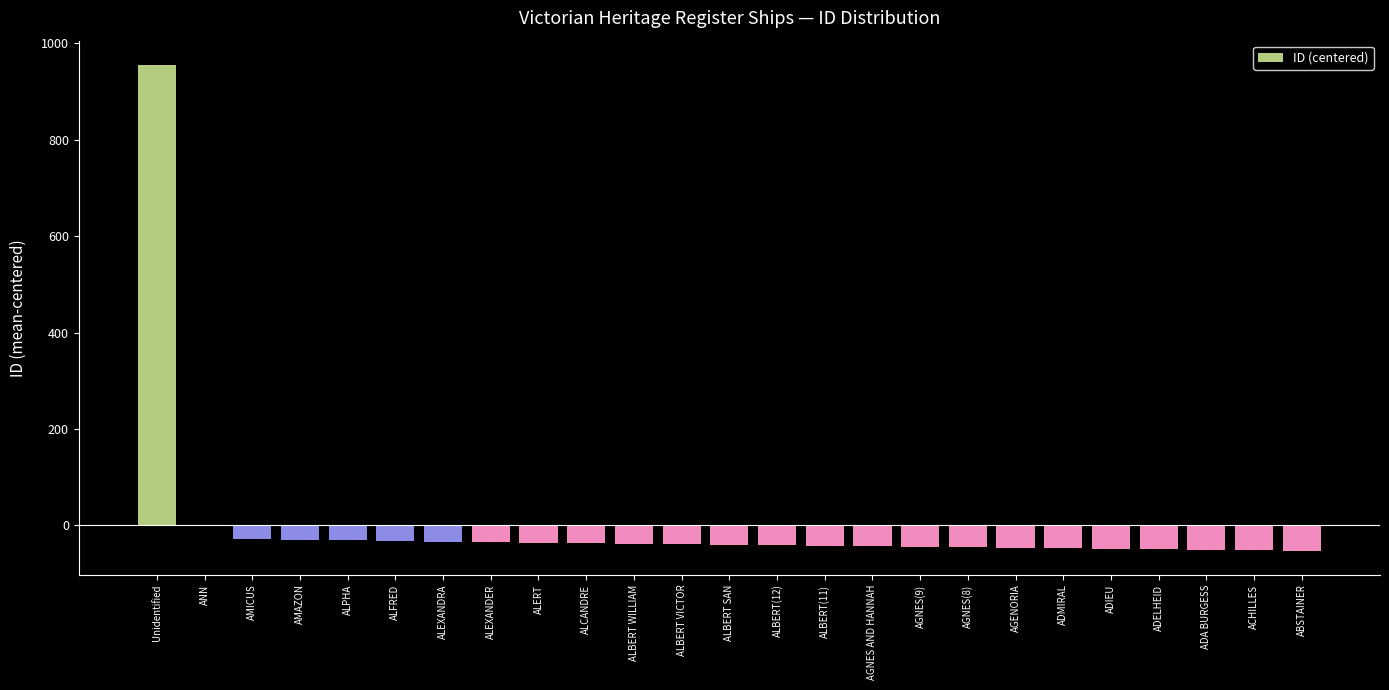

How many series are shown in this chart?

1